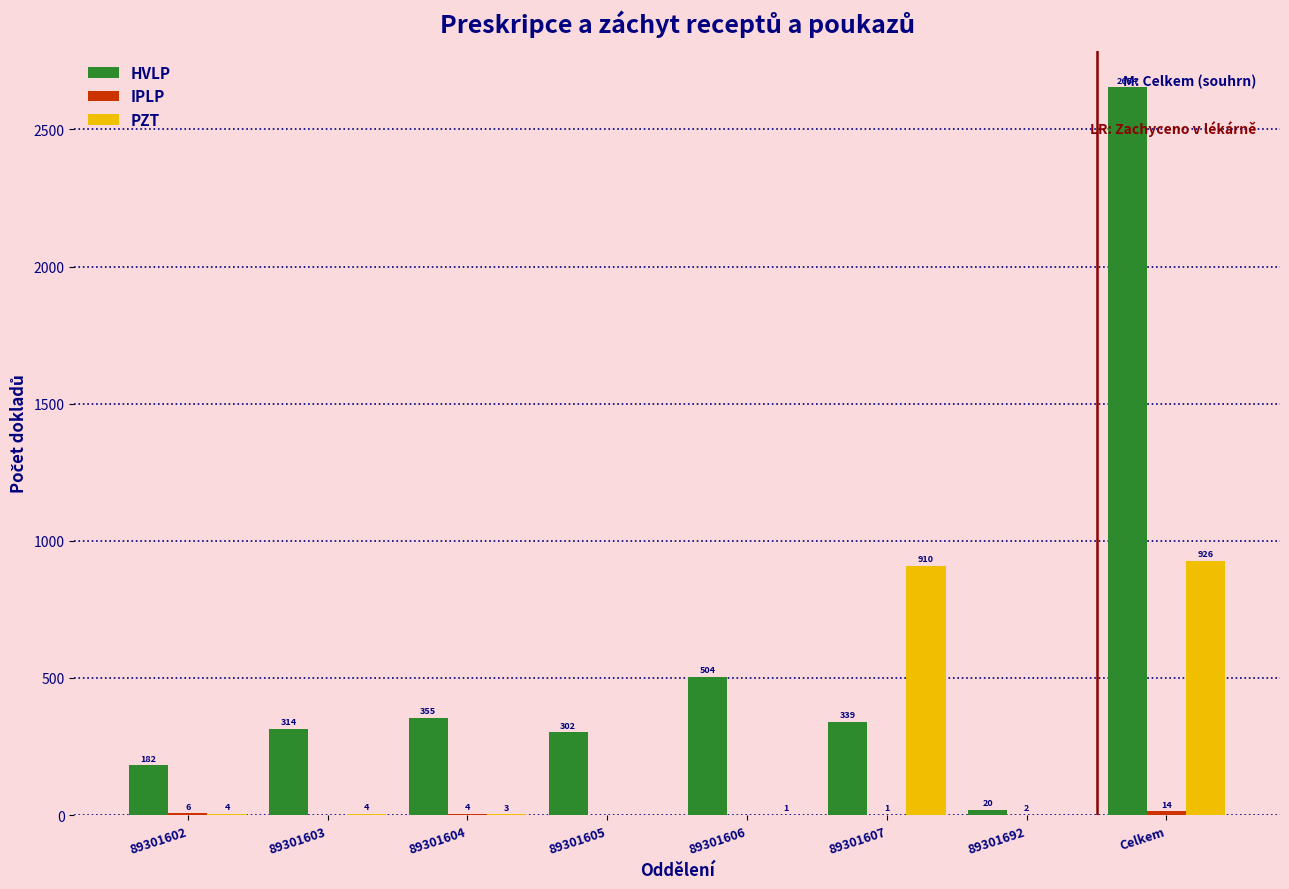

What value does the HVLP series have at 89301602?

181.5